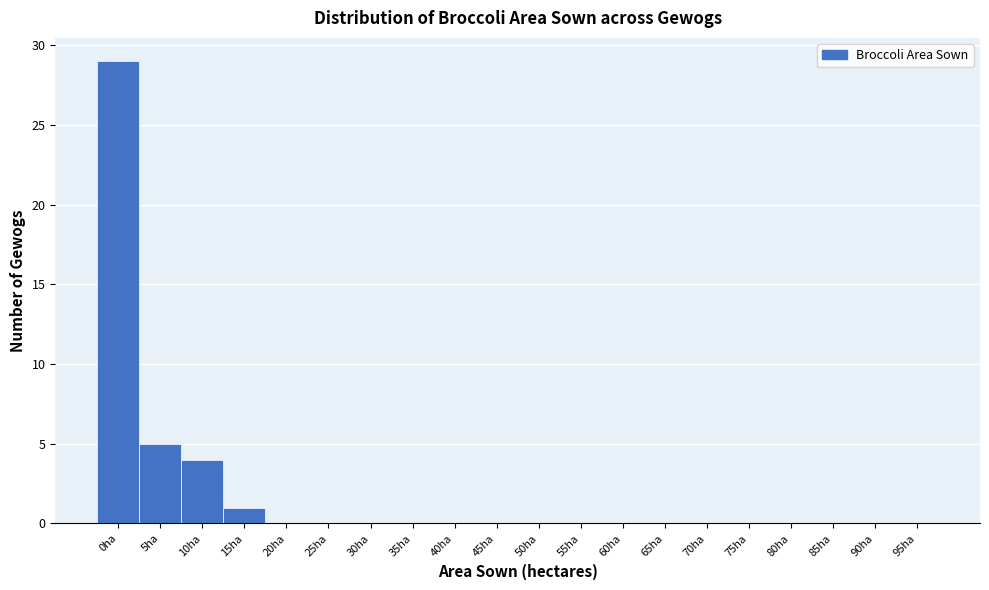

Reading left to right, transcribe all the data shown in this chart.

0ha=29	5ha=5	10ha=4	15ha=1	20ha=0	25ha=0	30ha=0	35ha=0	40ha=0	45ha=0	50ha=0	55ha=0	60ha=0	65ha=0	70ha=0	75ha=0	80ha=0	85ha=0	90ha=0	95ha=0